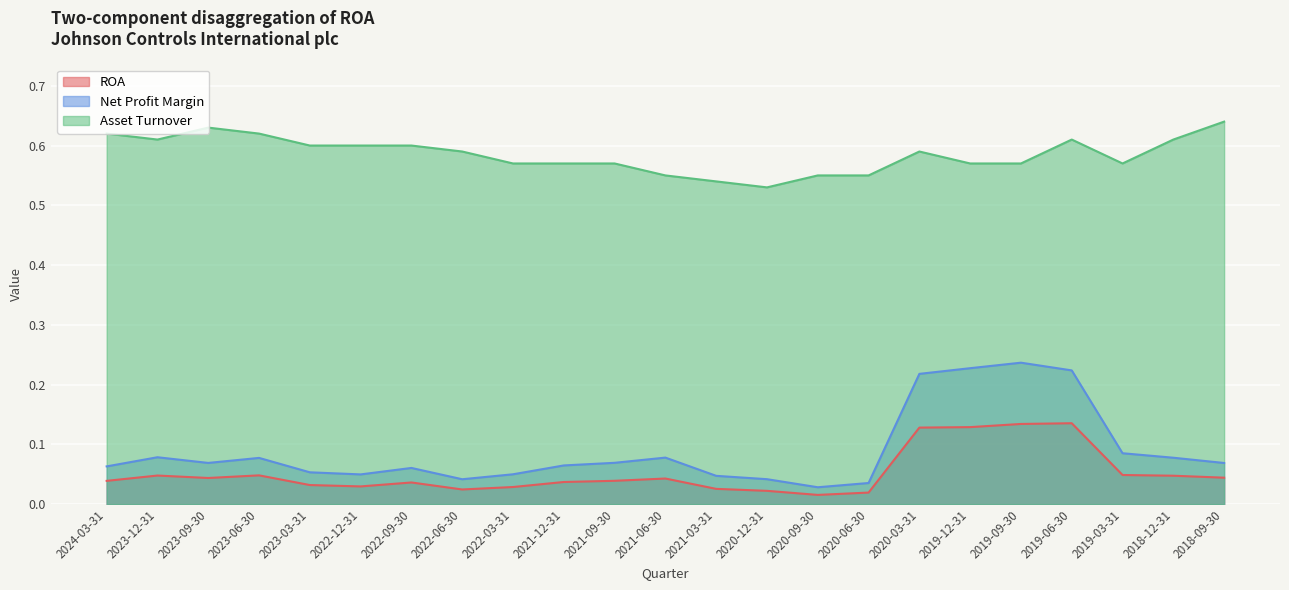

Which series changed the most between 2023-12-31 and 2021-03-31?

Asset Turnover